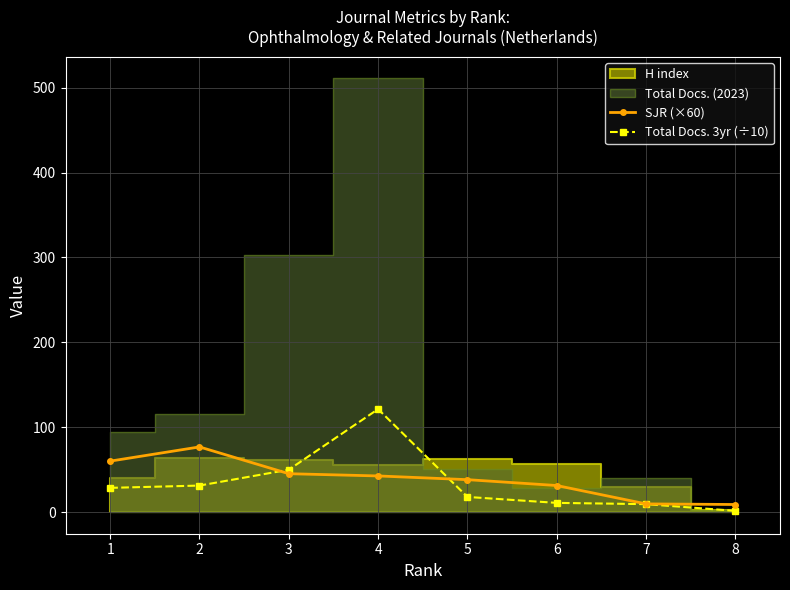

What is the value of the Total Docs. 3yr (÷10) point at the 3rd from the left?

49.9